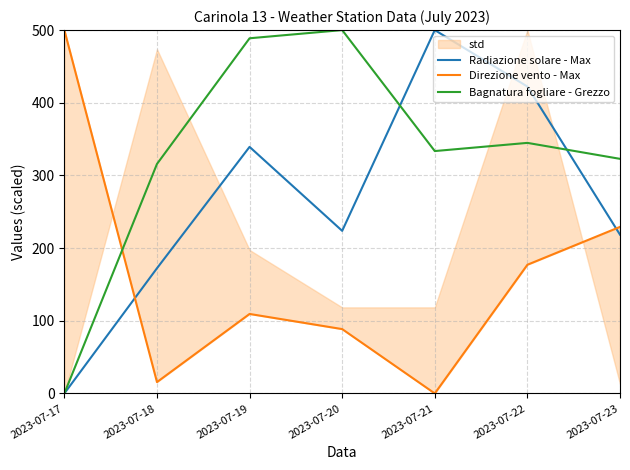

What is the total value across all series at 2023-07-23?

770.5